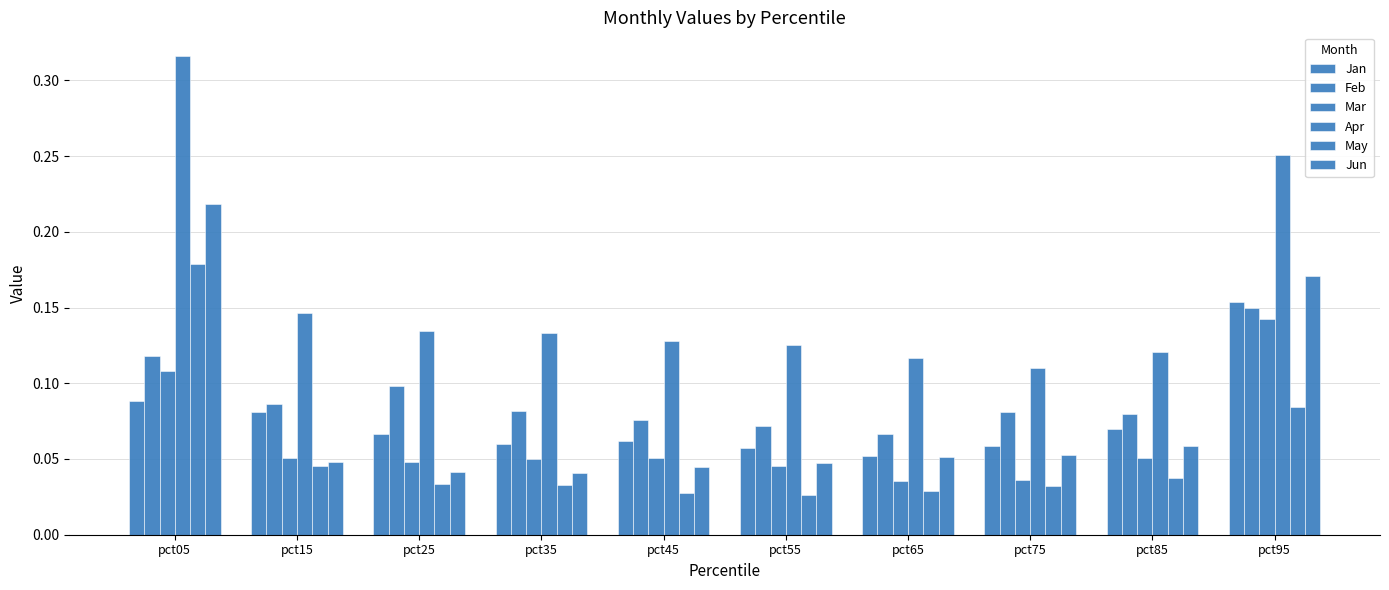

Reading left to right, transcribe all the data shown in this chart.

Jan: pct05=0.1	pct15=0.1	pct25=0.1	pct35=0.1	pct45=0.1	pct55=0.1	pct65=0.1	pct75=0.1	pct85=0.1	pct95=0.2
Feb: pct05=0.1	pct15=0.1	pct25=0.1	pct35=0.1	pct45=0.1	pct55=0.1	pct65=0.1	pct75=0.1	pct85=0.1	pct95=0.1
Mar: pct05=0.1	pct15=0.1	pct25=0.0	pct35=0.1	pct45=0.1	pct55=0.0	pct65=0.0	pct75=0.0	pct85=0.1	pct95=0.1
Apr: pct05=0.3	pct15=0.1	pct25=0.1	pct35=0.1	pct45=0.1	pct55=0.1	pct65=0.1	pct75=0.1	pct85=0.1	pct95=0.3
May: pct05=0.2	pct15=0.0	pct25=0.0	pct35=0.0	pct45=0.0	pct55=0.0	pct65=0.0	pct75=0.0	pct85=0.0	pct95=0.1
Jun: pct05=0.2	pct15=0.0	pct25=0.0	pct35=0.0	pct45=0.0	pct55=0.0	pct65=0.1	pct75=0.1	pct85=0.1	pct95=0.2